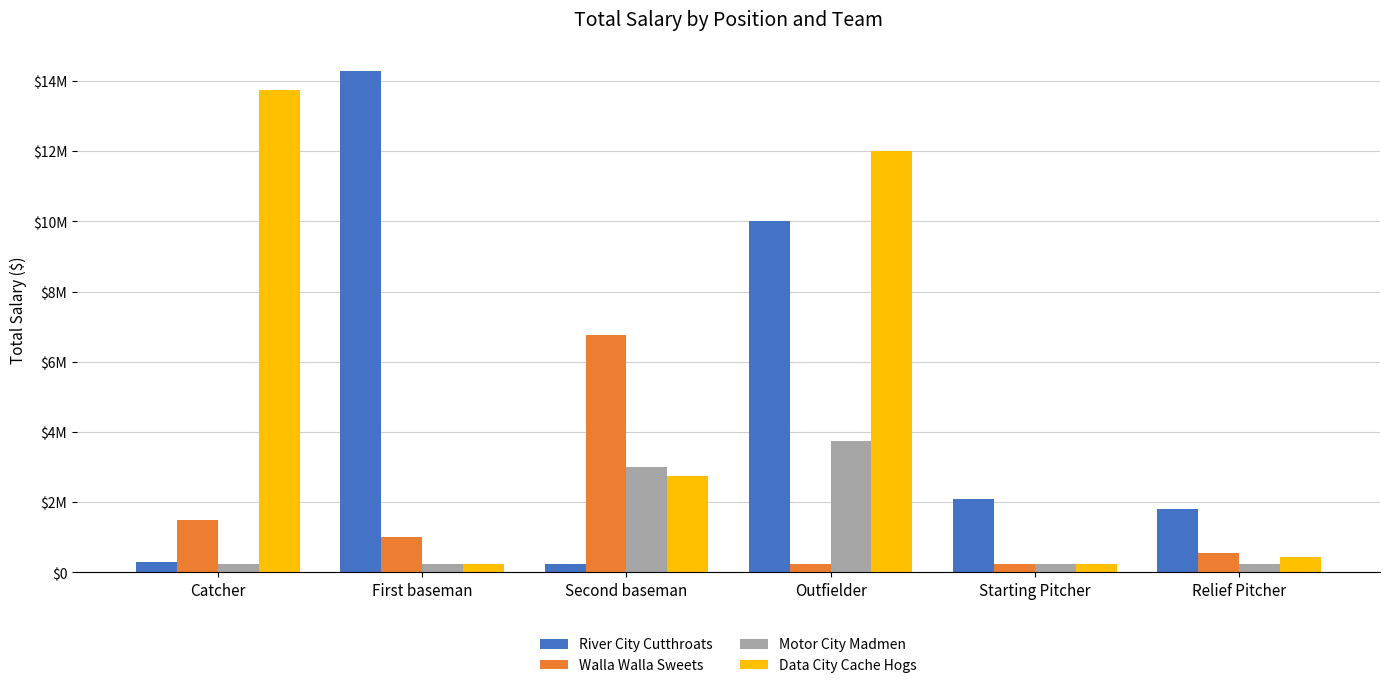

What is the maximum value for River City Cutthroats?

14280000